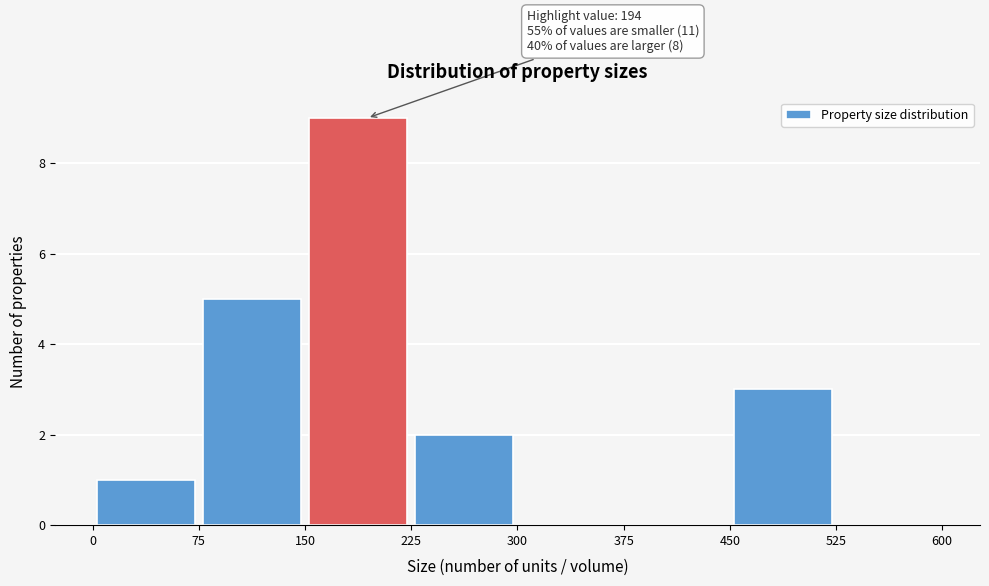

Which range on the x-axis has the tallest bar?

150 to 225